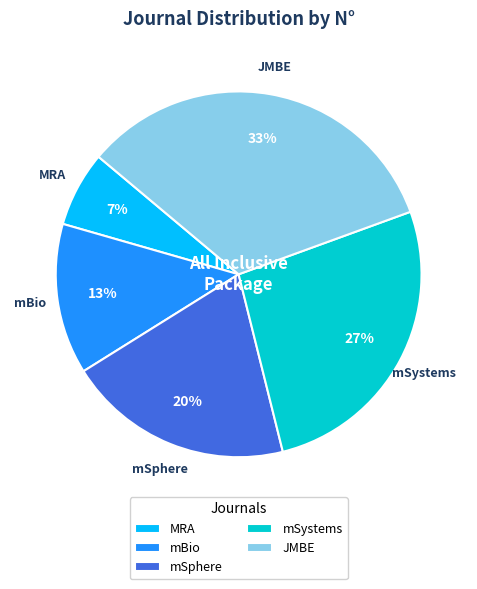

Count the number of slices in the pie.

5